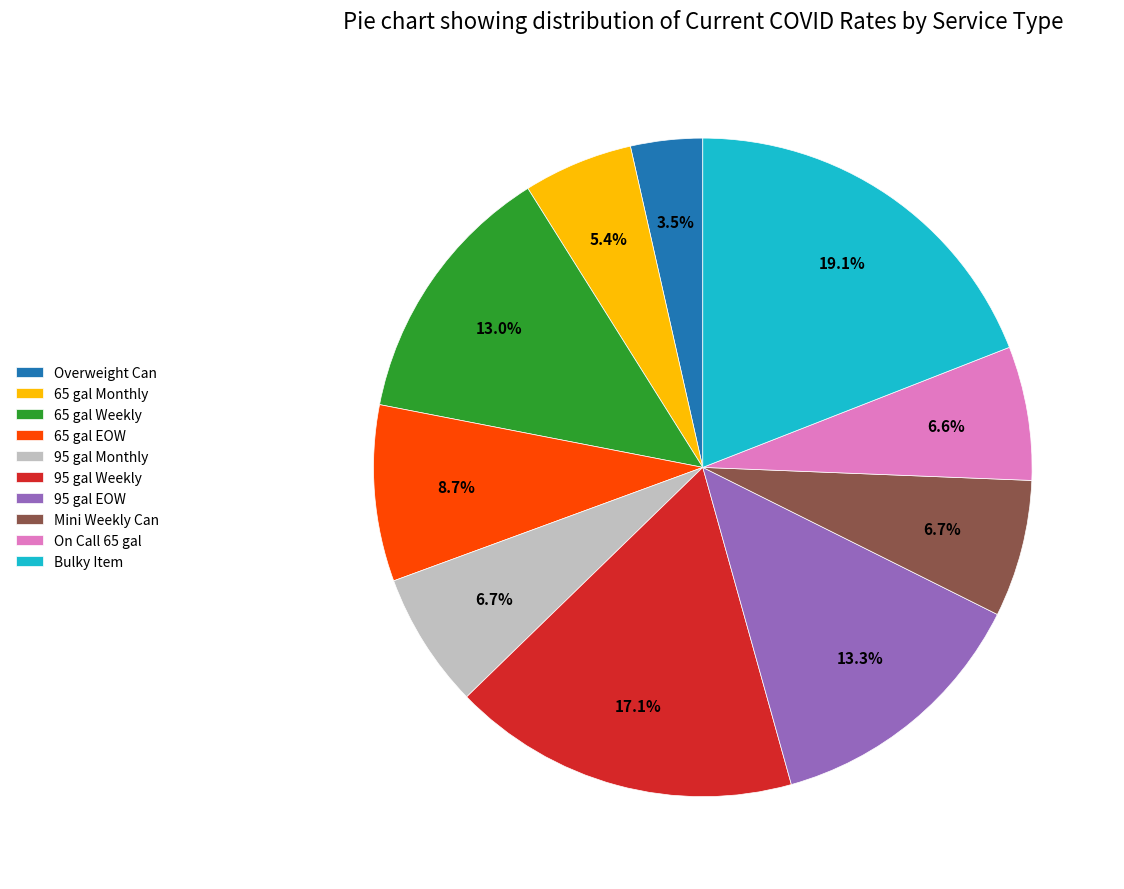

True or false: 65 gal EOW accounts for 1% of the total.

False